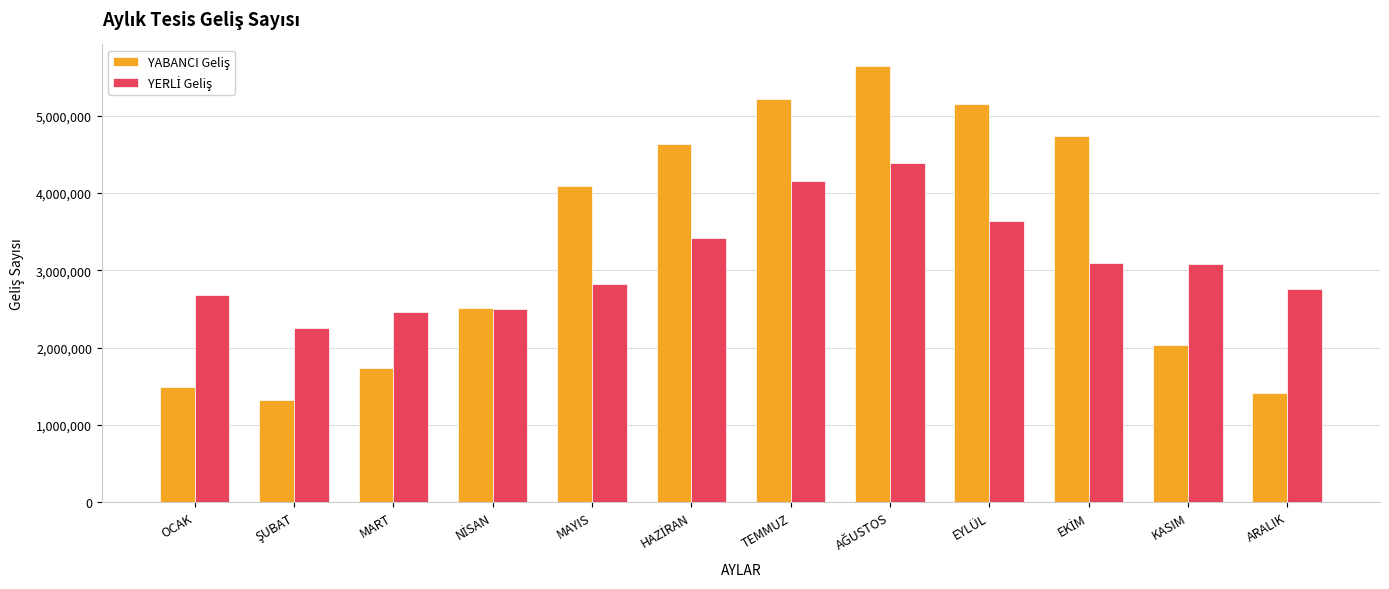

What is the difference between the highest and lowest values at TEMMUZ?

1059184